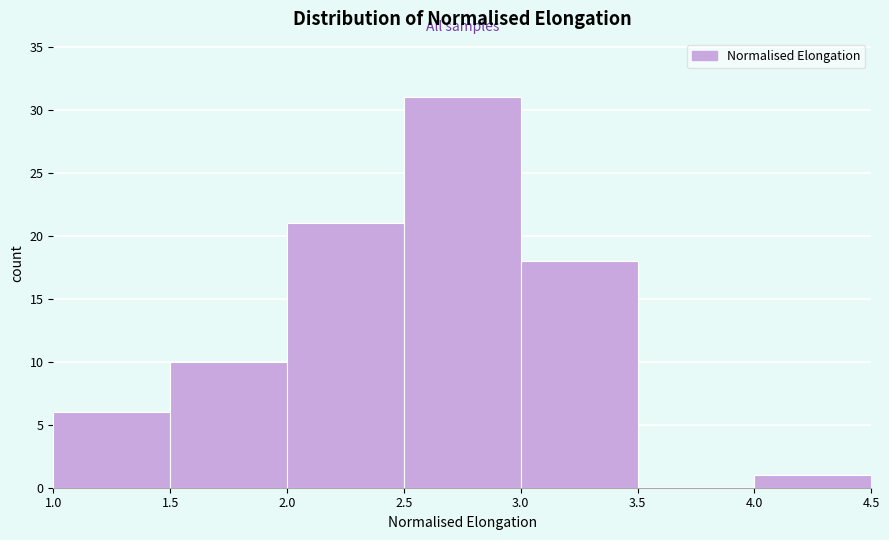

Reading left to right, transcribe this chart: for each bar, give the range it covers on the x-axis and its height. The values are not printed on the chart, so give them approximately, as read against the axis.

1.0 to 1.5: 6
1.5 to 2.0: 10
2.0 to 2.5: 21
2.5 to 3.0: 31
3.0 to 3.5: 18
3.5 to 4.0: 0
4.0 to 4.5: 1